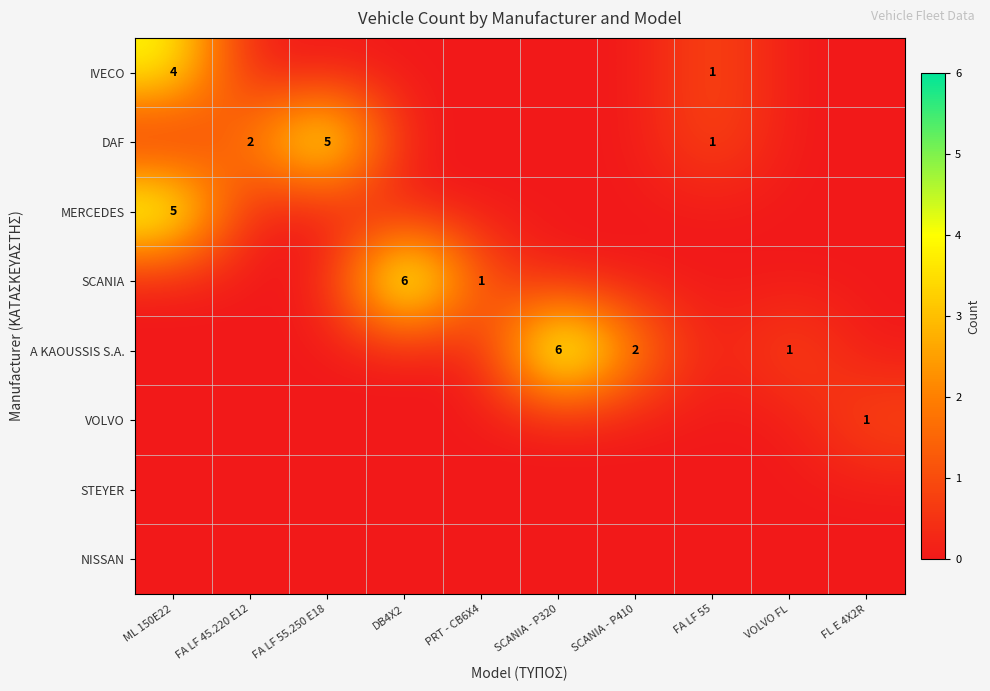

What is the total value across all series at FA LF 45.220 E12?

2